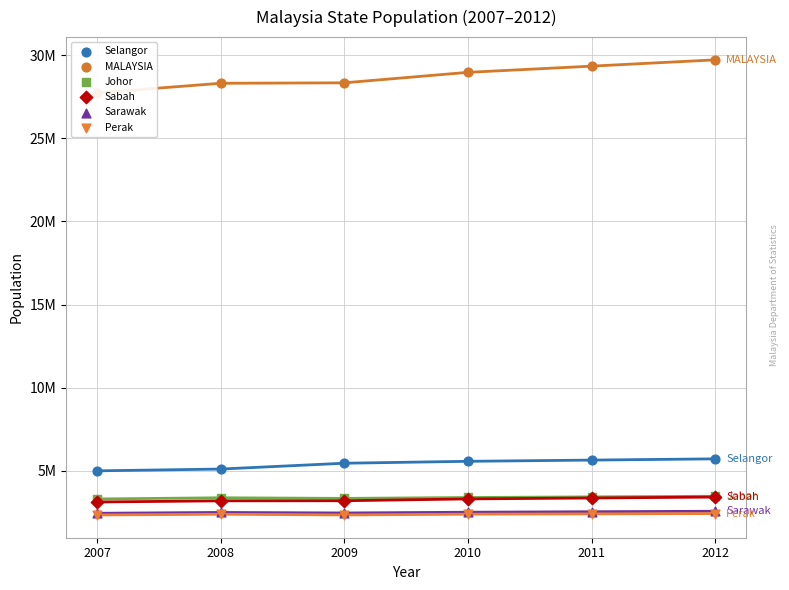

Which series has the largest total across all categories?

MALAYSIA